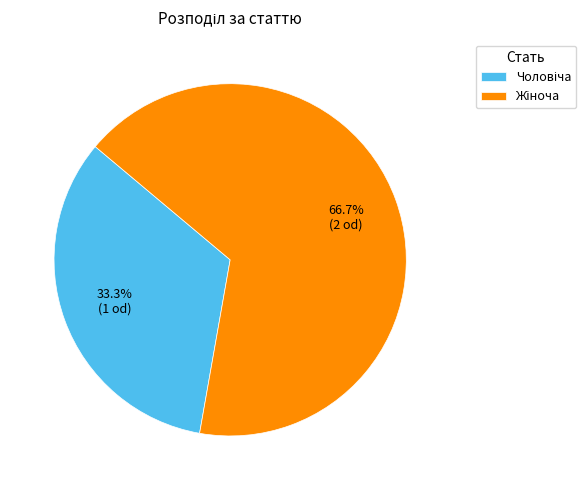

How many segments does this pie chart have?

2